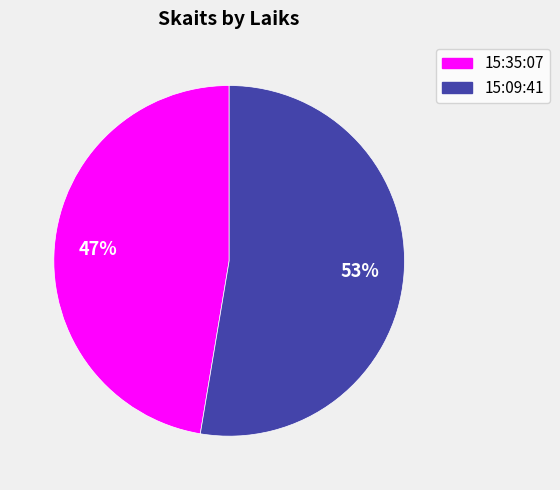

Which slice is the smallest?

15:35:07